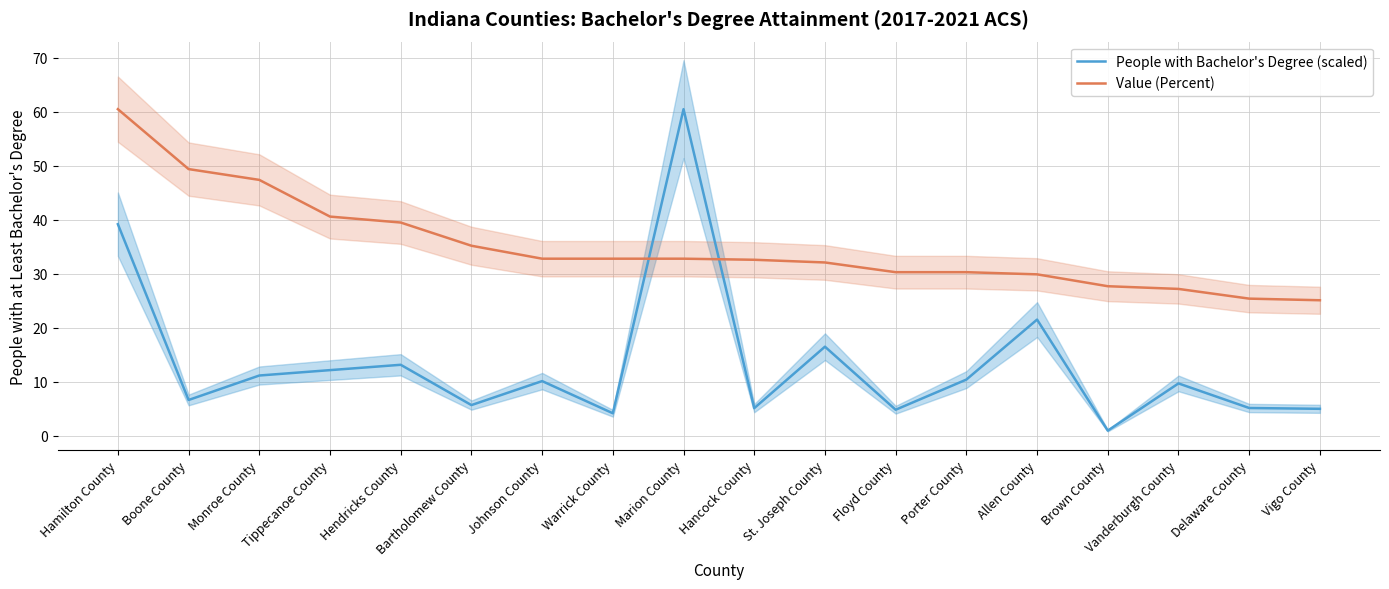

Which category has the lowest value across all series?

Brown County